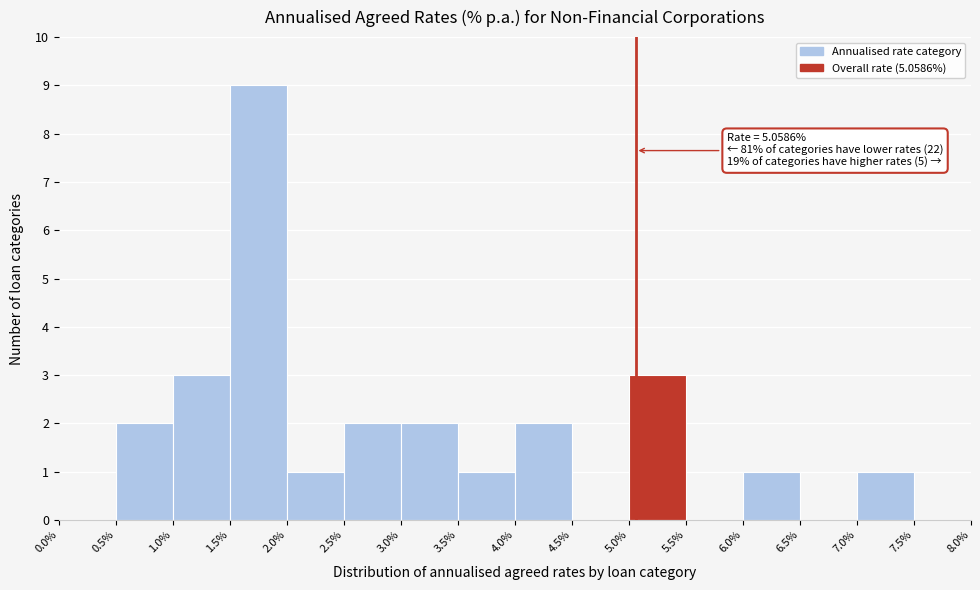

Over which range of the x-axis is the bar tallest?

1.5% to 2.0%